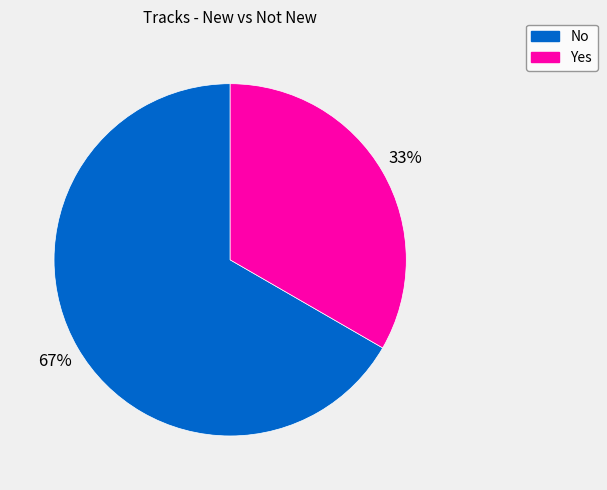

Count the number of slices in the pie.

2